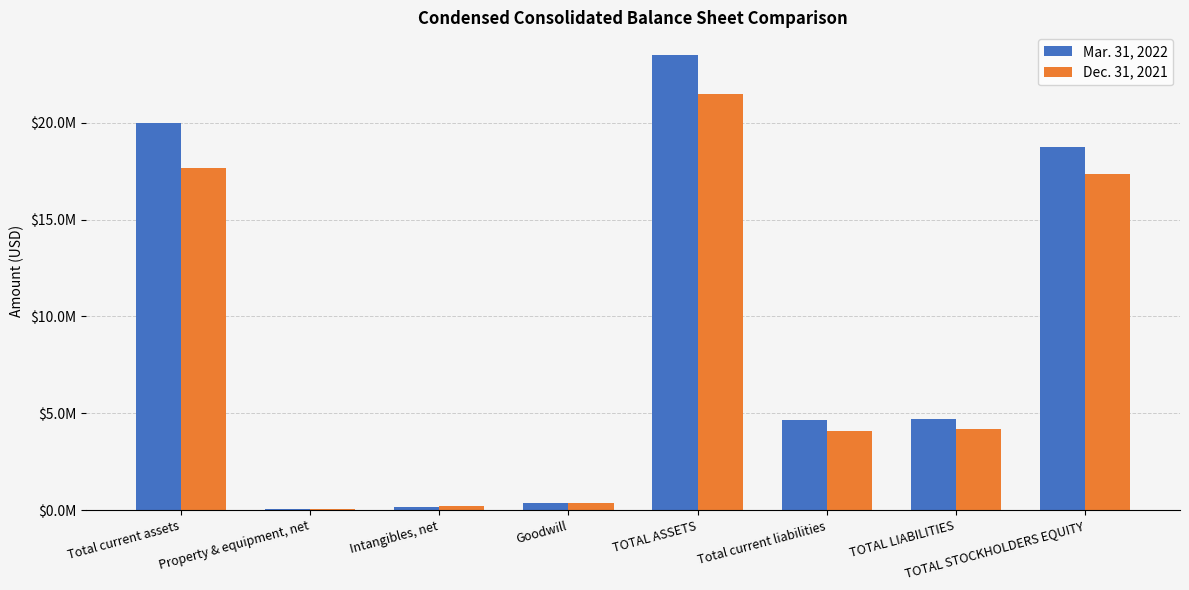

At which label does Mar. 31, 2022 first exceed 4722000?

Total current assets